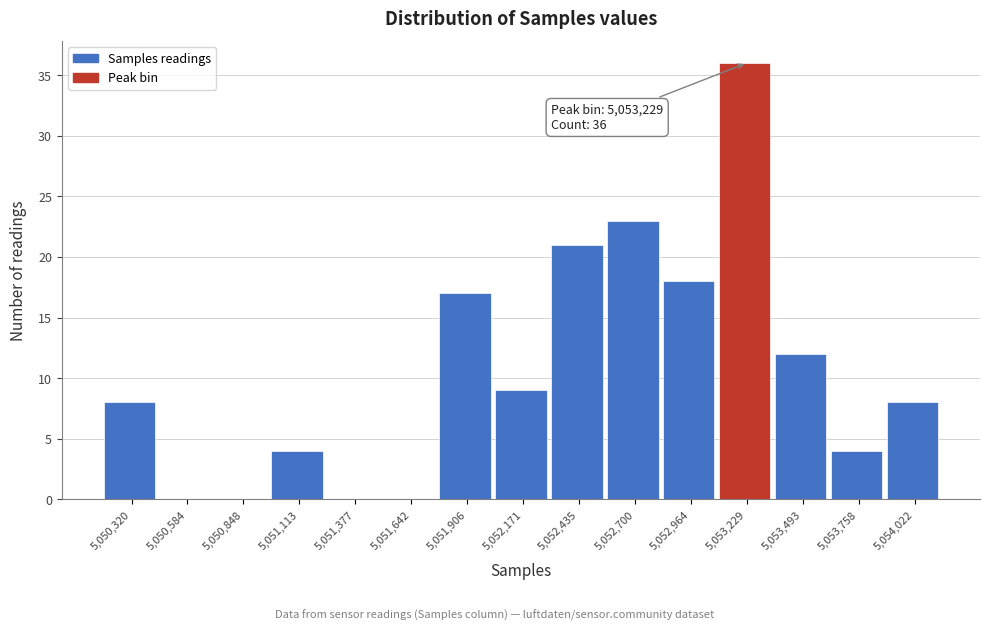

Reading left to right, extract all data points from this chart.

5,050,320=8	5,050,584=0	5,050,848=0	5,051,113=4	5,051,377=0	5,051,642=0	5,051,906=17	5,052,171=9	5,052,435=21	5,052,700=23	5,052,964=18	5,053,229=36	5,053,493=12	5,053,758=4	5,054,022=8